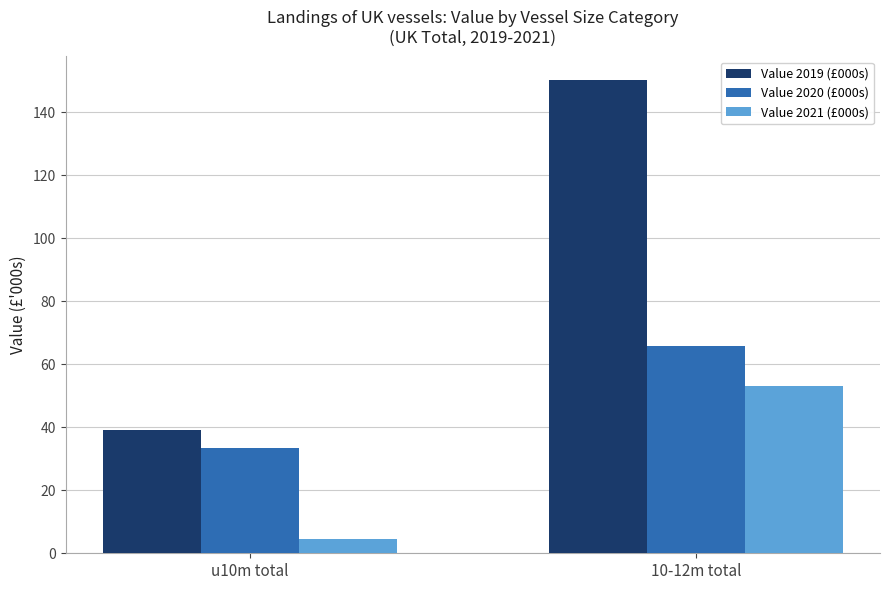

Rank the series by their average value, from highest to lowest.

Value 2019 (£000s), Value 2020 (£000s), Value 2021 (£000s)